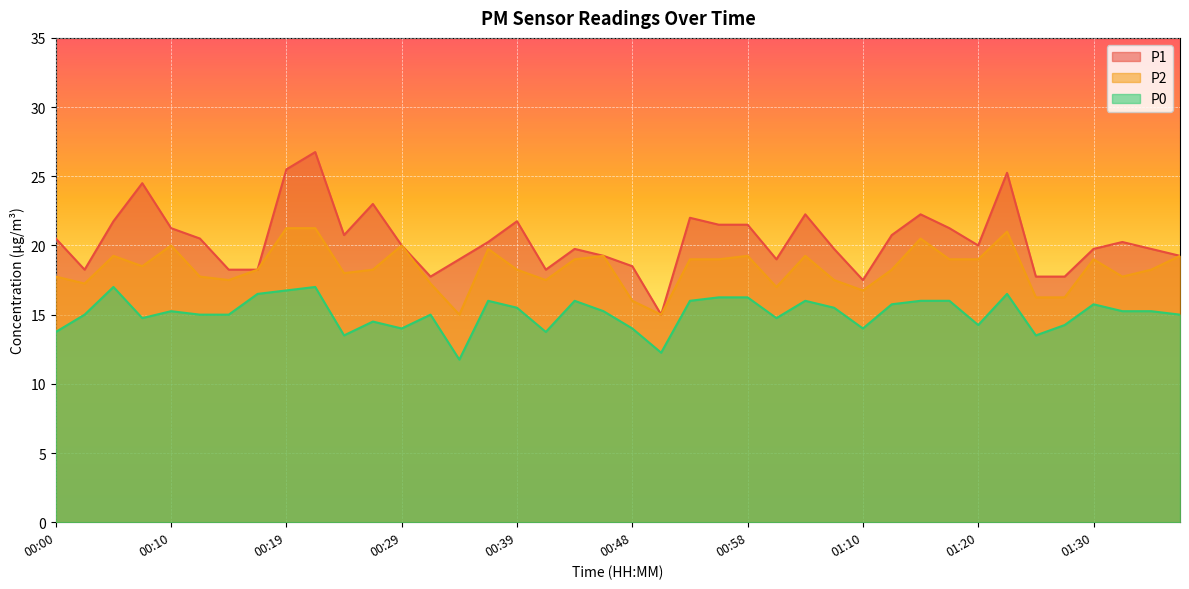

True or false: P0 and P2 intersect in this chart.

False